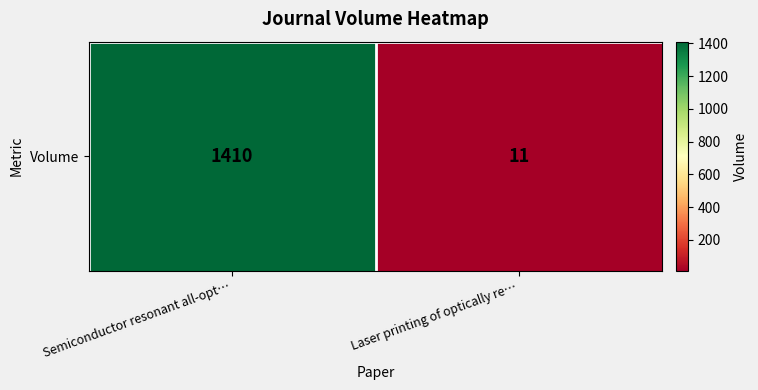

Is it true that the value at Laser printing of optically re… is 11?

True